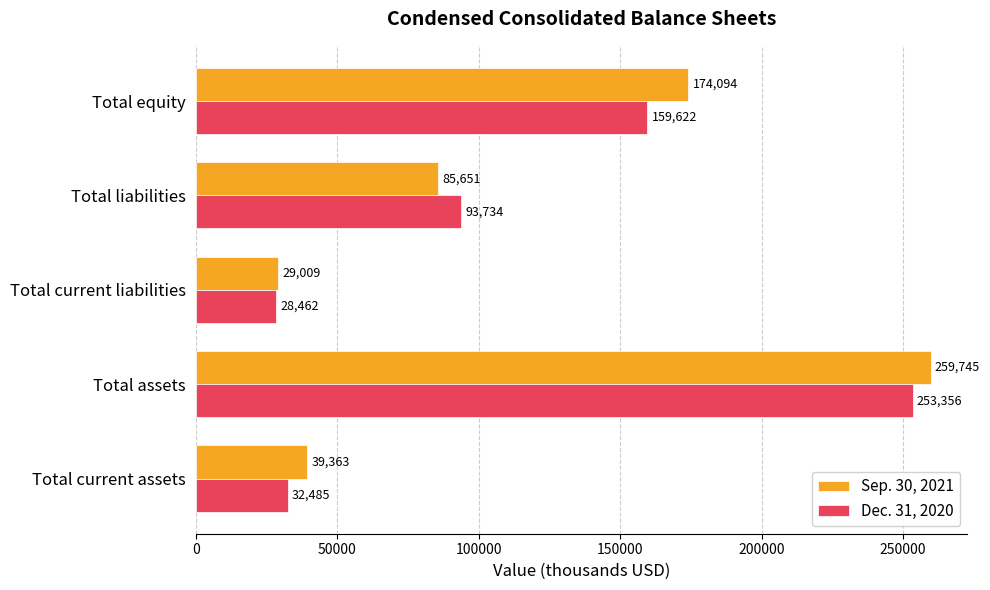

What is the difference between the maximum and minimum values in the Dec. 31, 2020 series?

224894